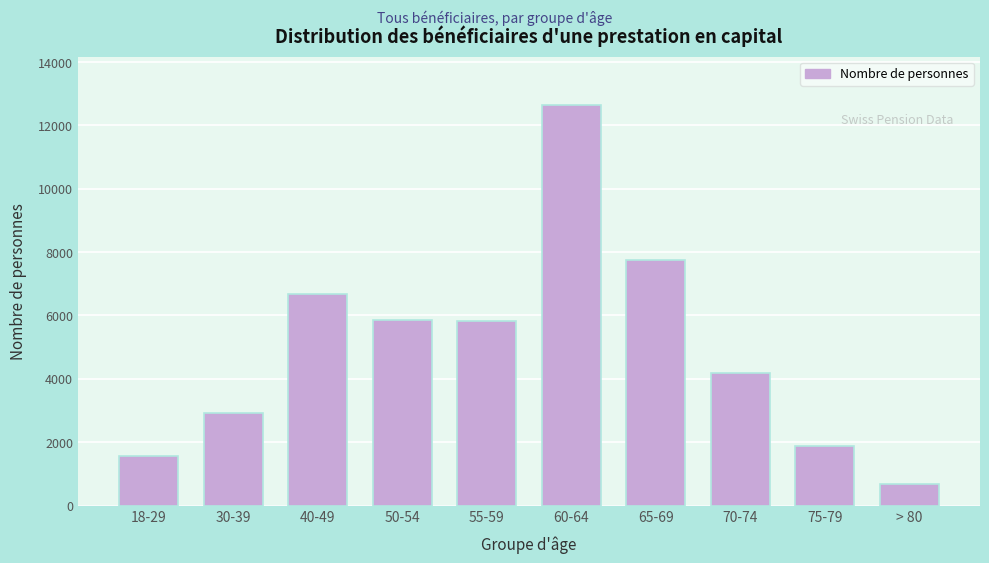

Is it true that the value at 70-74 is 987?

False